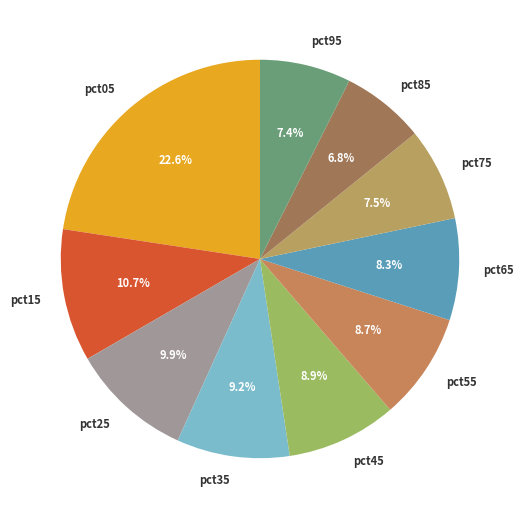

What percentage is the pct05 slice, to the nearest percent?

23%